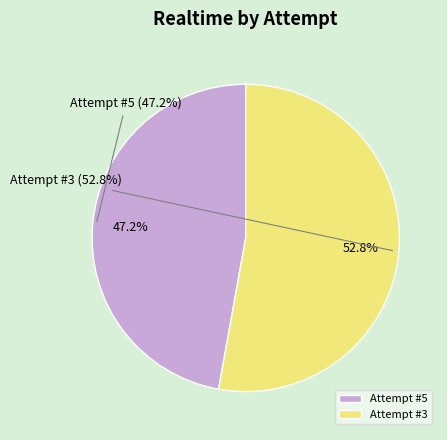

Is the sum of Attempt #5 and Attempt #3 greater than half?

Yes